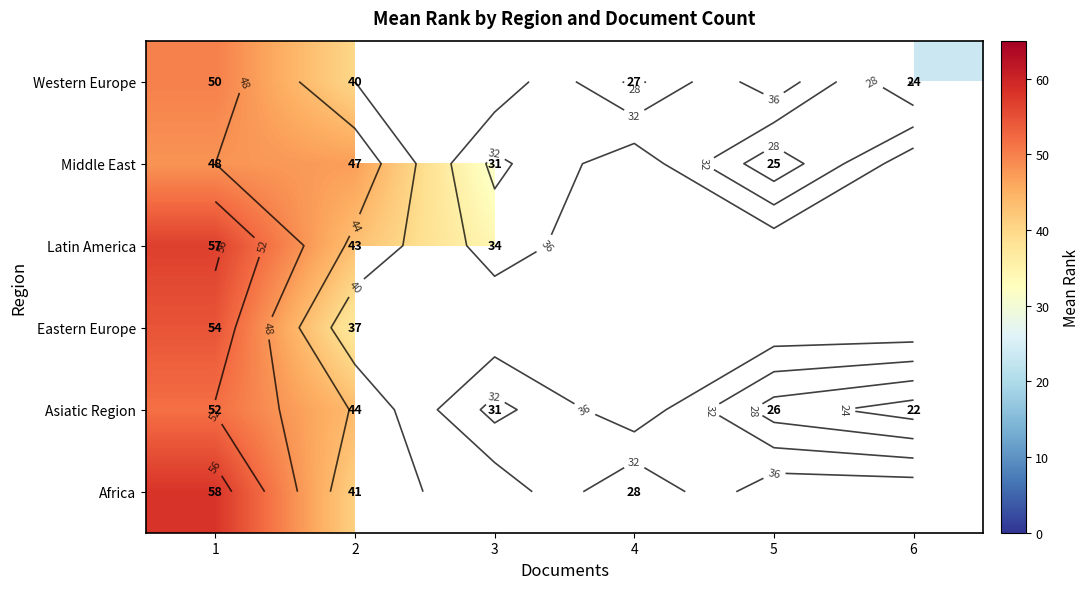

Between 6 and 5, which is larger?

5